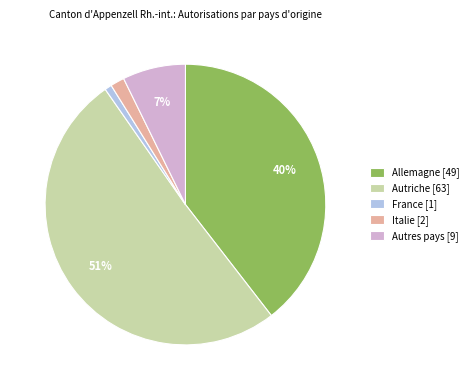

To the nearest percent, what percentage of the pie is France?

1%